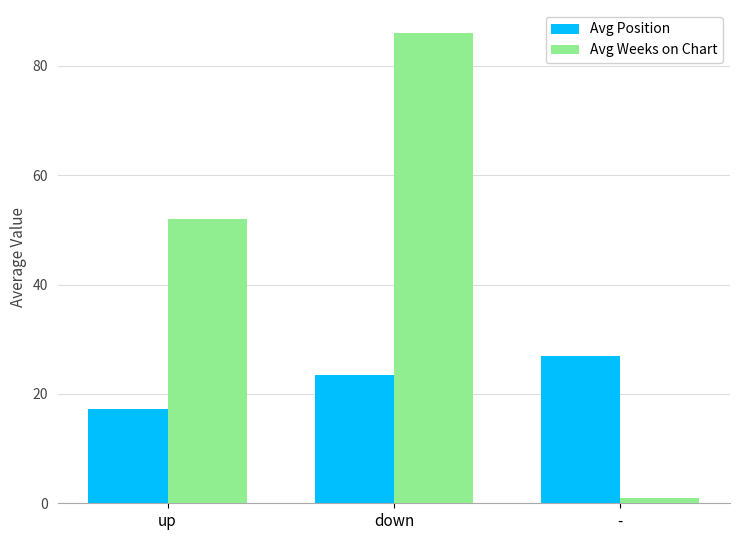

What is the lowest value of the Avg Position series?

17.3